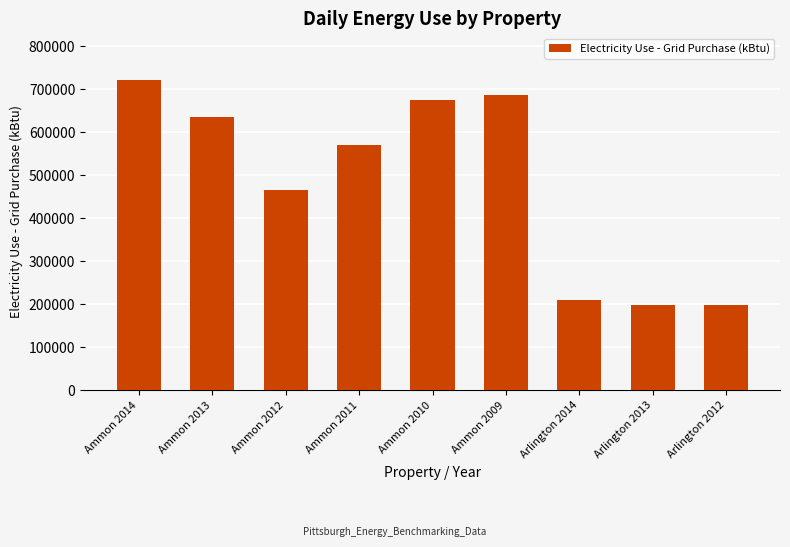

What is the difference between the values at Ammon 2014 and Ammon 2012?

256404.5